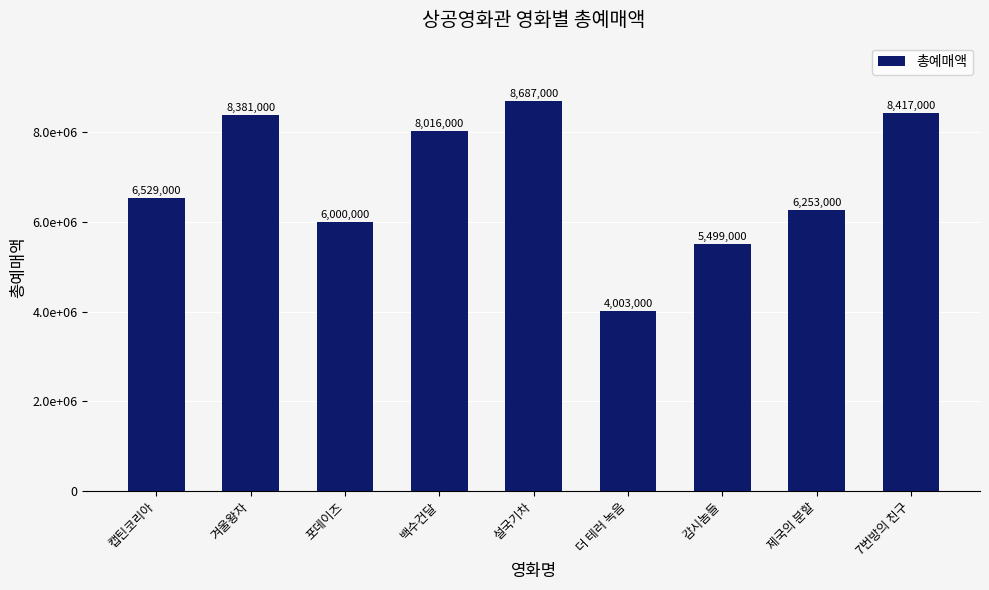

The value at 제국의 분할 is 6253000. True or false?

True